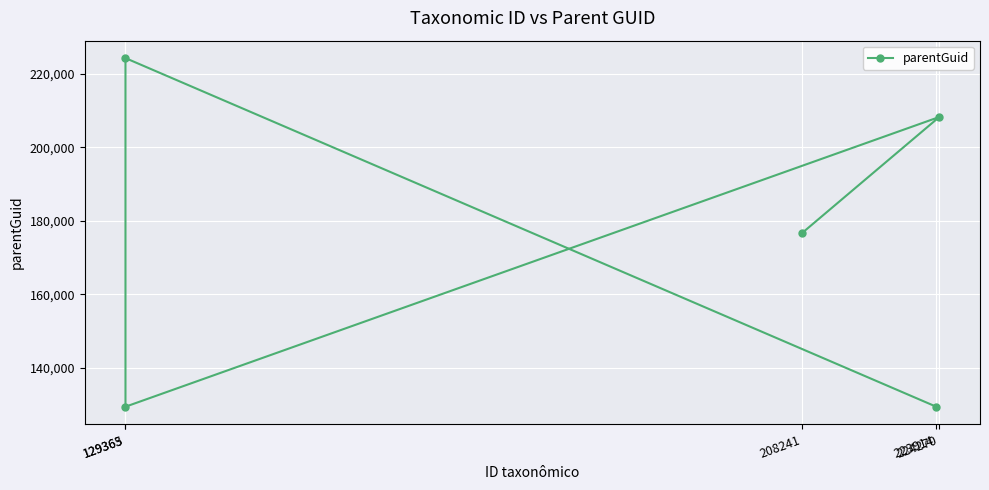

What position from the right is 224270?

2